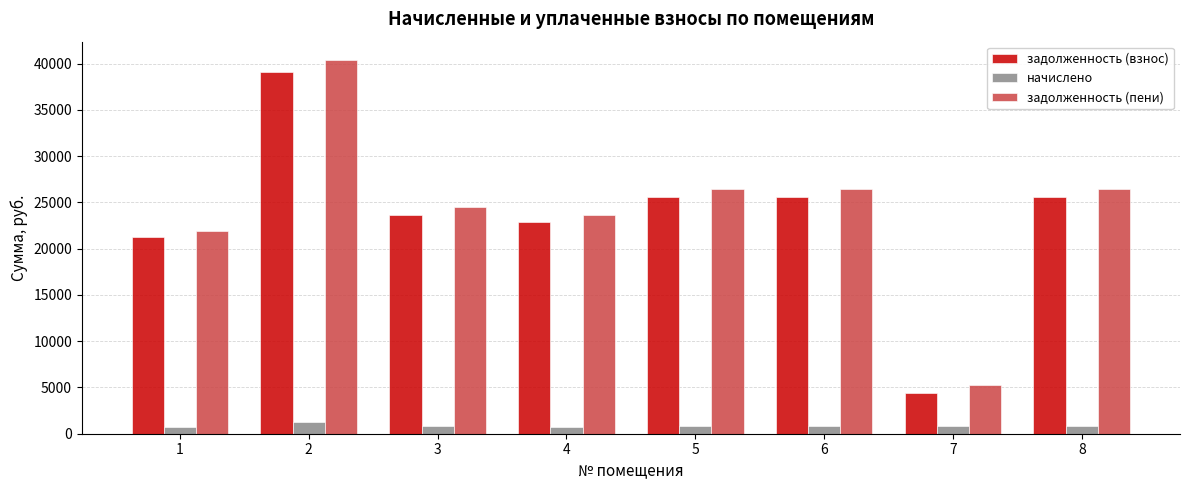

What is the average value of the начислено series?

861.9